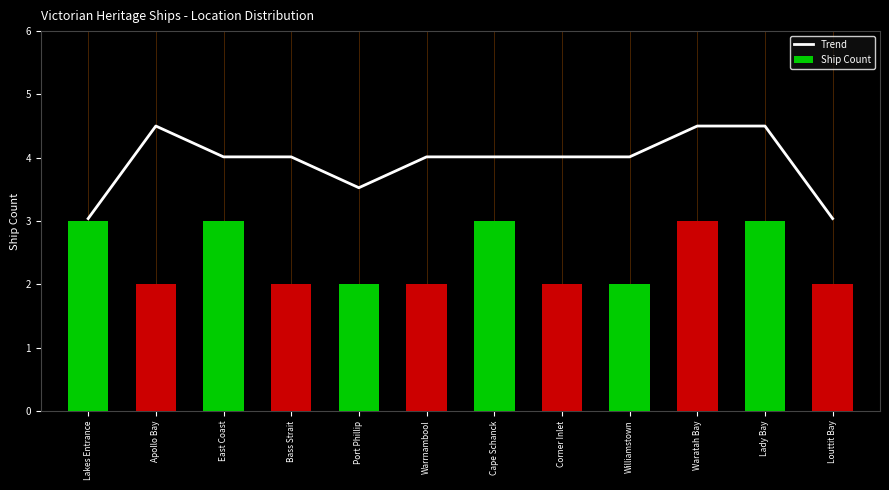

What is the label of the 12th bar from the left?

Louttit Bay